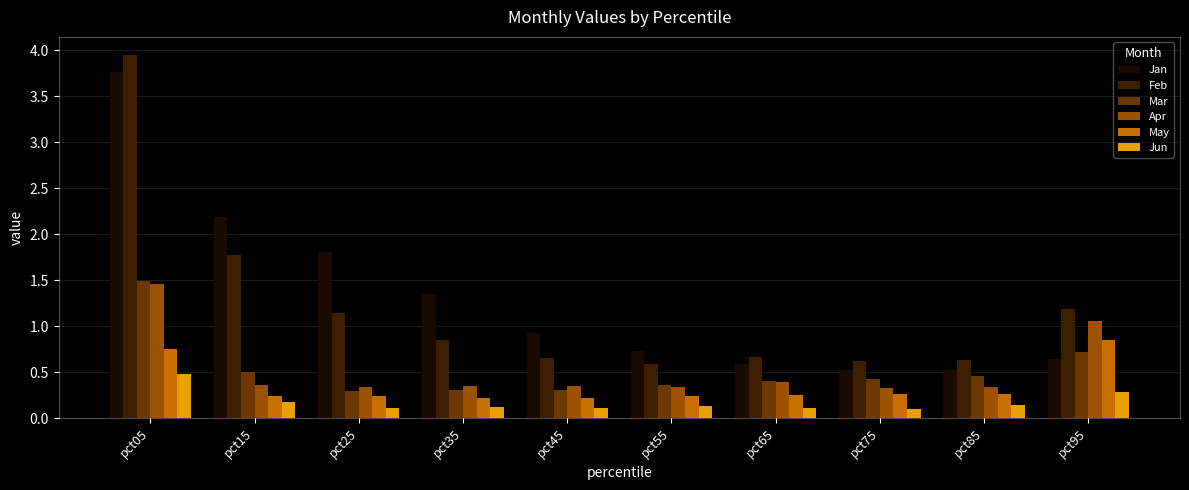

The value of Mar at pct35 is 0.1. True or false?

False